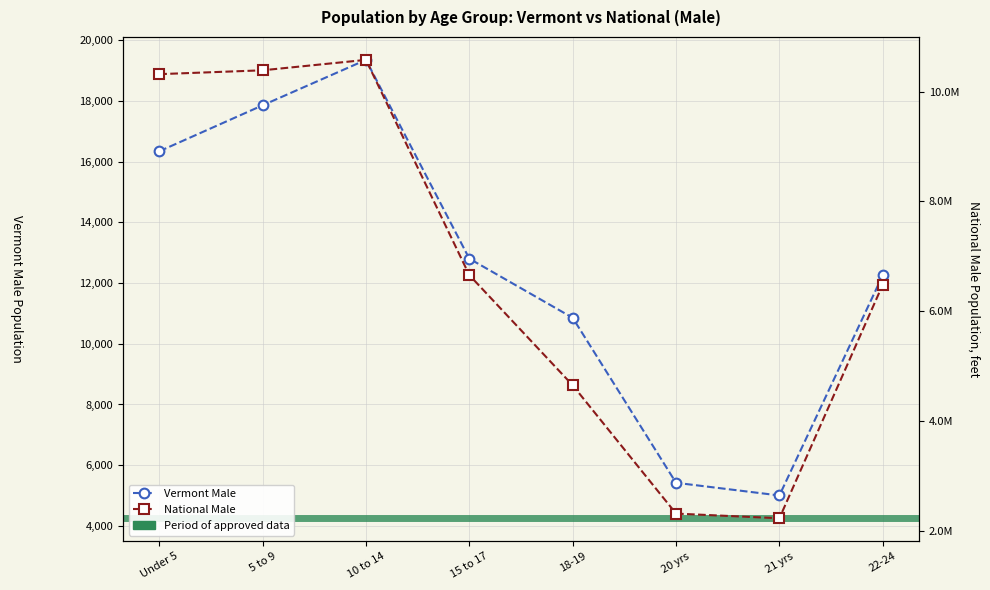

Reading left to right, extract all data points from this chart.

Vermont Male: Under 5=16339	5 to 9=17854	10 to 14=19351	15 to 17=12804	18-19=10855	20 yrs=5421	21 yrs=5003	22-24=12258
National Male: Under 5=10319427	5 to 9=10389638	10 to 14=10579862	15 to 17=6656209	18-19=4647457	20 yrs=2308319	21 yrs=2223198	22-24=6482659